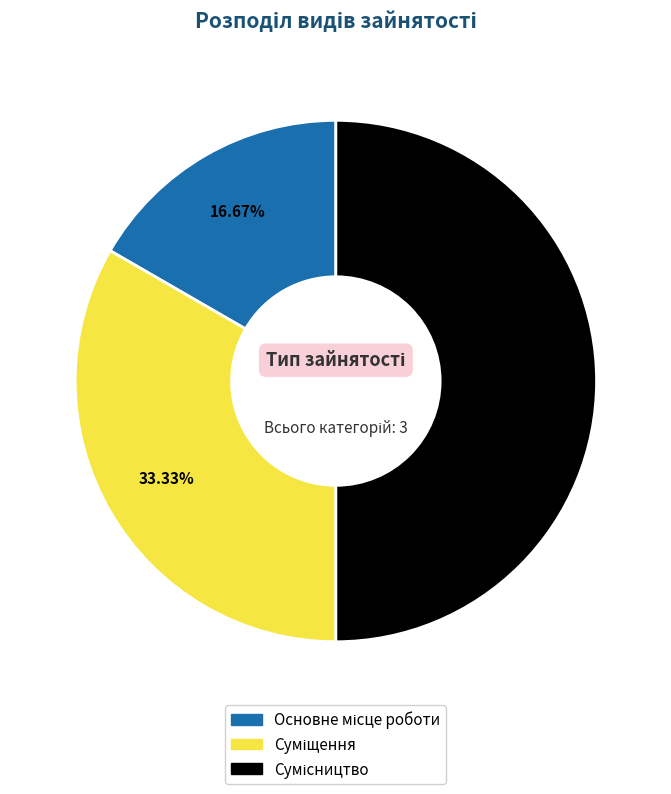

How many segments does this pie chart have?

3